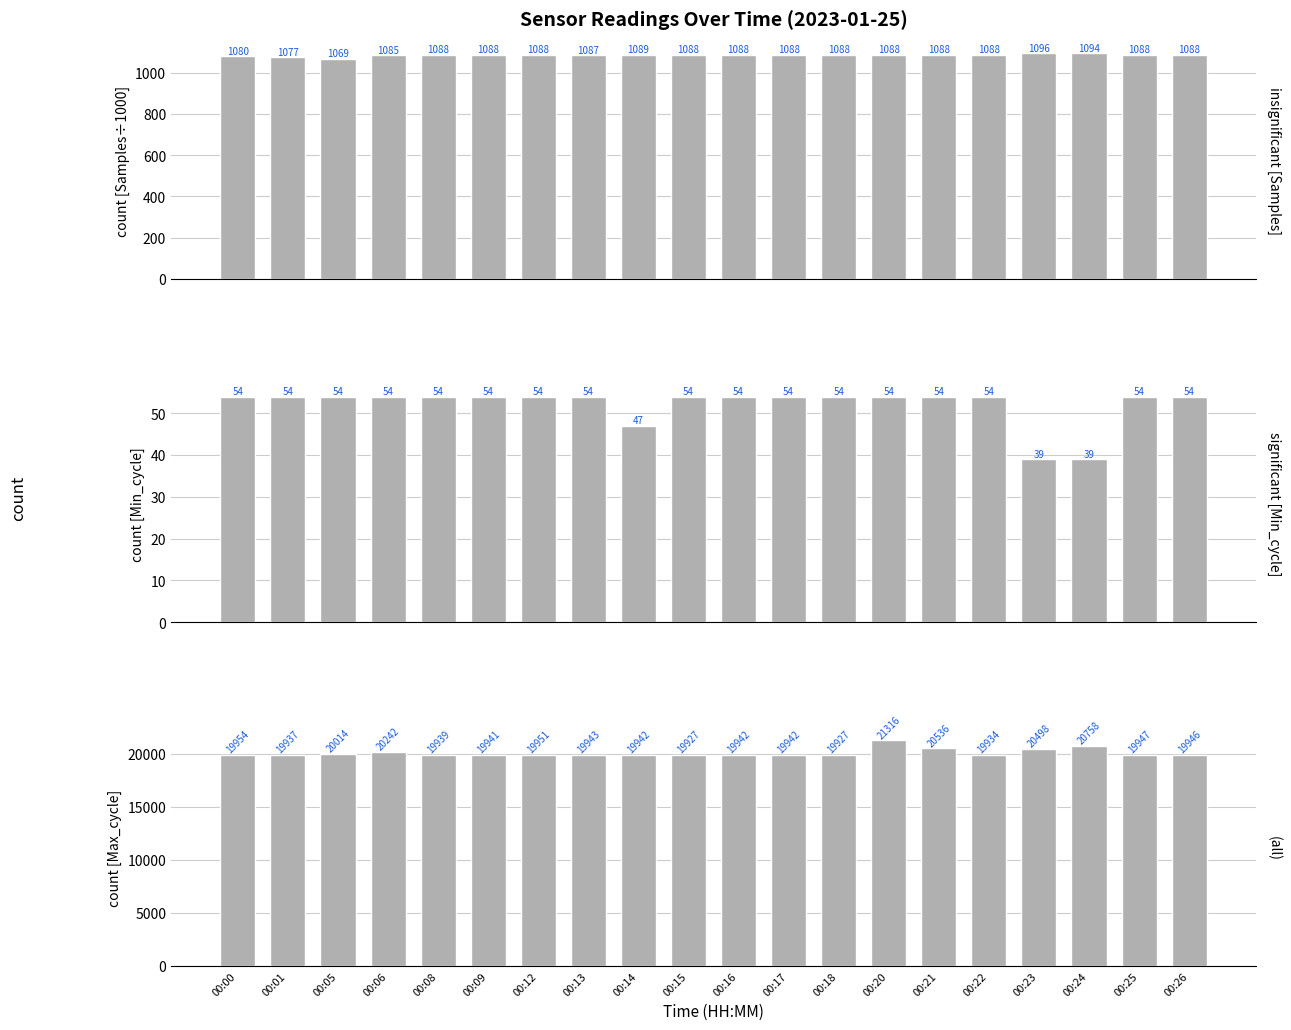

Reading left to right, transcribe all the data shown in this chart.

Samples (÷1000): 00:00=1080	00:01=1077	00:05=1069	00:06=1085	00:08=1088	00:09=1088	00:12=1088	00:13=1087	00:14=1089	00:15=1088	00:16=1088	00:17=1088	00:18=1088	00:20=1088	00:21=1088	00:22=1088	00:23=1096	00:24=1094	00:25=1088	00:26=1088
Min_cycle: 00:00=54	00:01=54	00:05=54	00:06=54	00:08=54	00:09=54	00:12=54	00:13=54	00:14=47	00:15=54	00:16=54	00:17=54	00:18=54	00:20=54	00:21=54	00:22=54	00:23=39	00:24=39	00:25=54	00:26=54
Max_cycle: 00:00=19954	00:01=19937	00:05=20014	00:06=20242	00:08=19939	00:09=19941	00:12=19951	00:13=19943	00:14=19942	00:15=19927	00:16=19942	00:17=19942	00:18=19927	00:20=21316	00:21=20536	00:22=19934	00:23=20498	00:24=20758	00:25=19947	00:26=19946